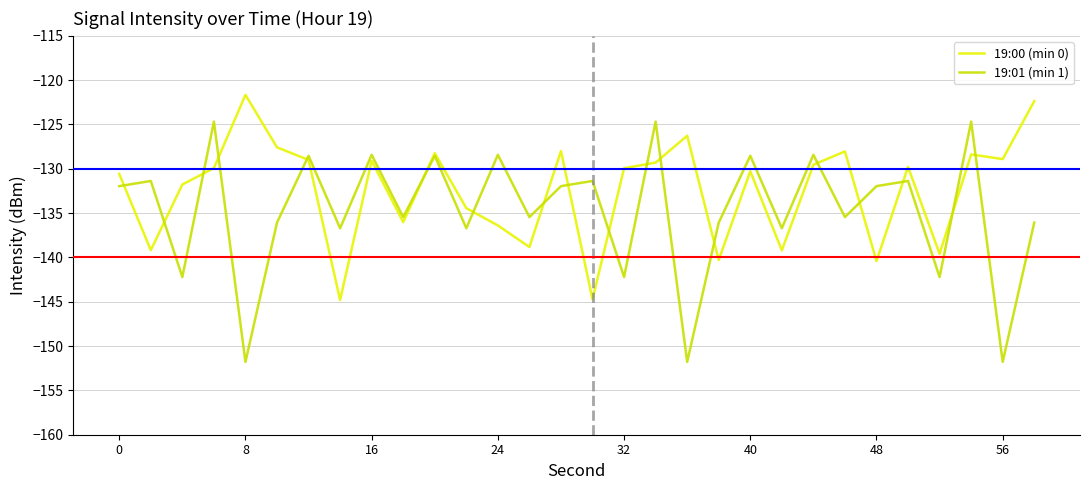

List the series in order of their overall mean, lowest first.

19:01 (min 1), 19:00 (min 0)